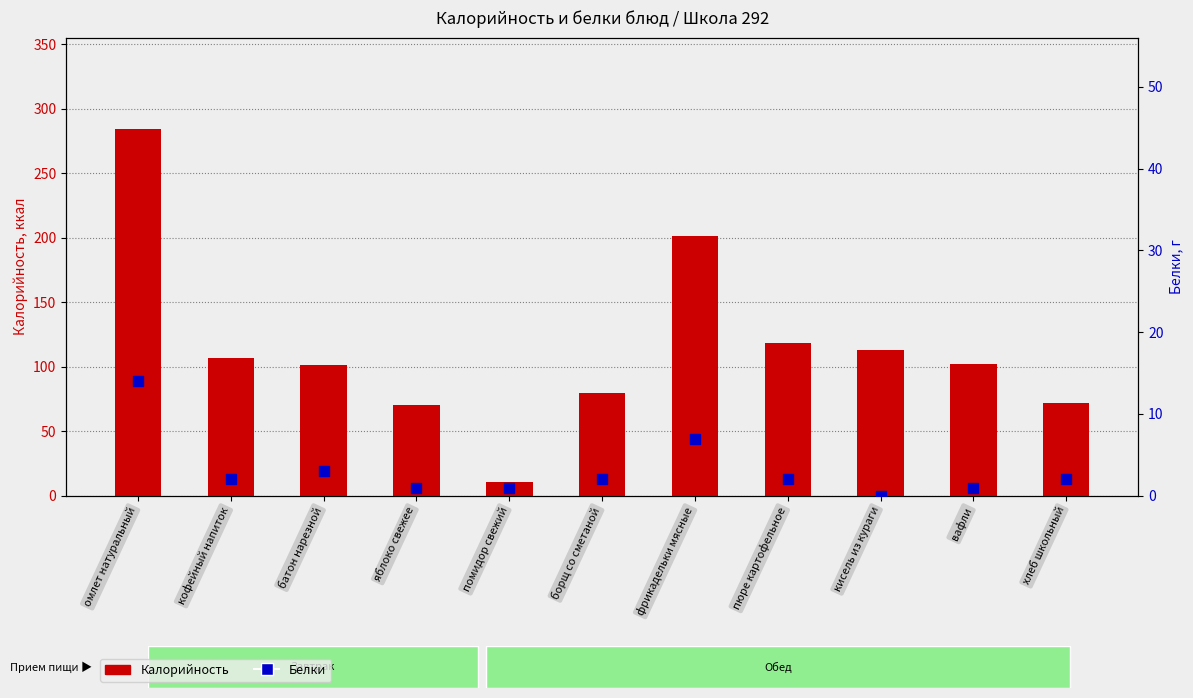

What are all the series names shown in the legend?

Калорийность, Белки